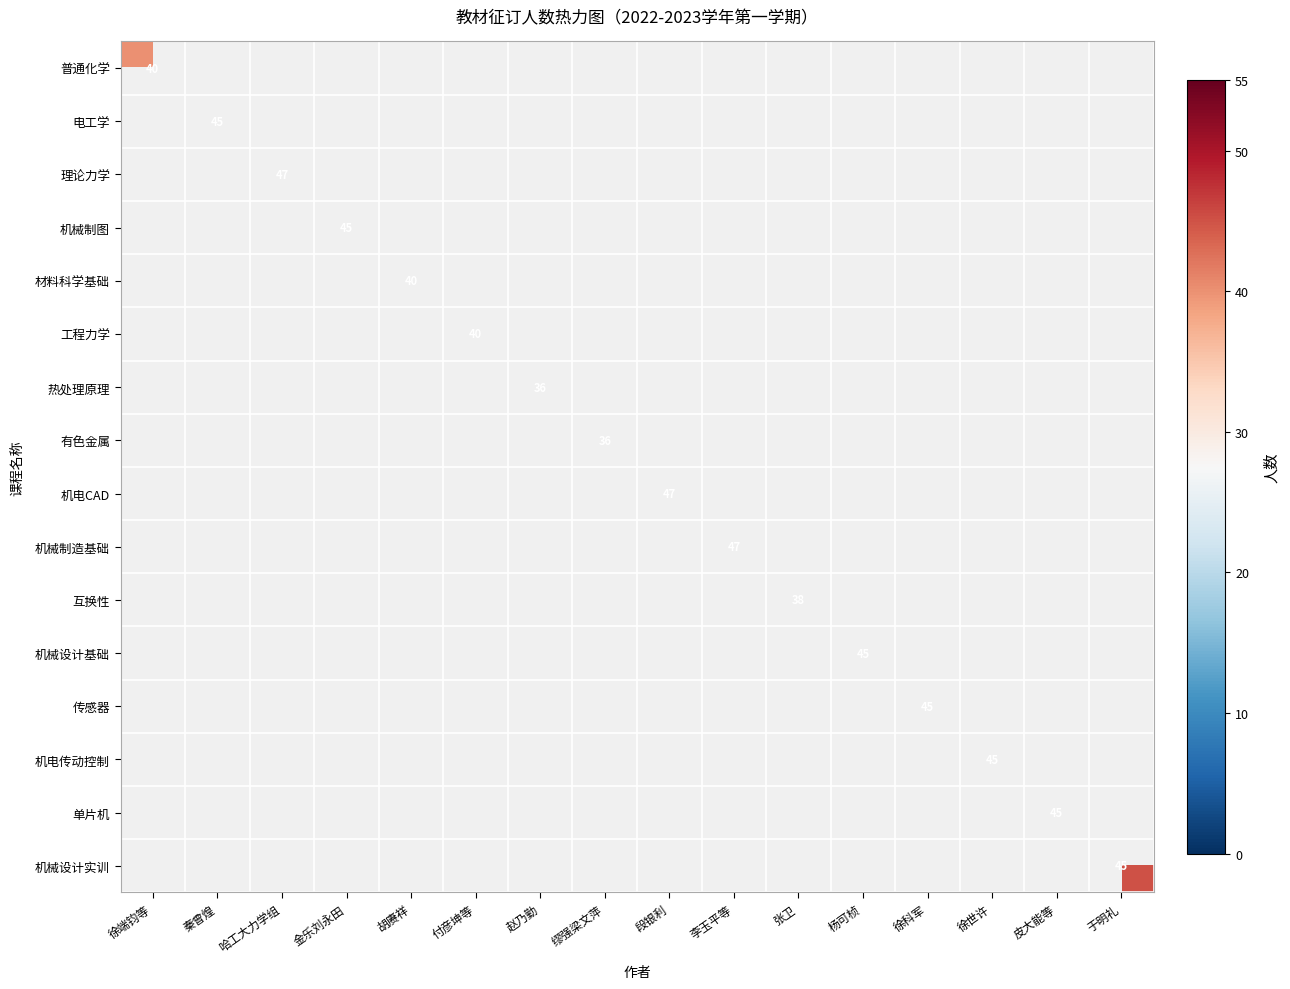

True or false: 机械制造基础 has a value of 83 at 李玉平等.

False